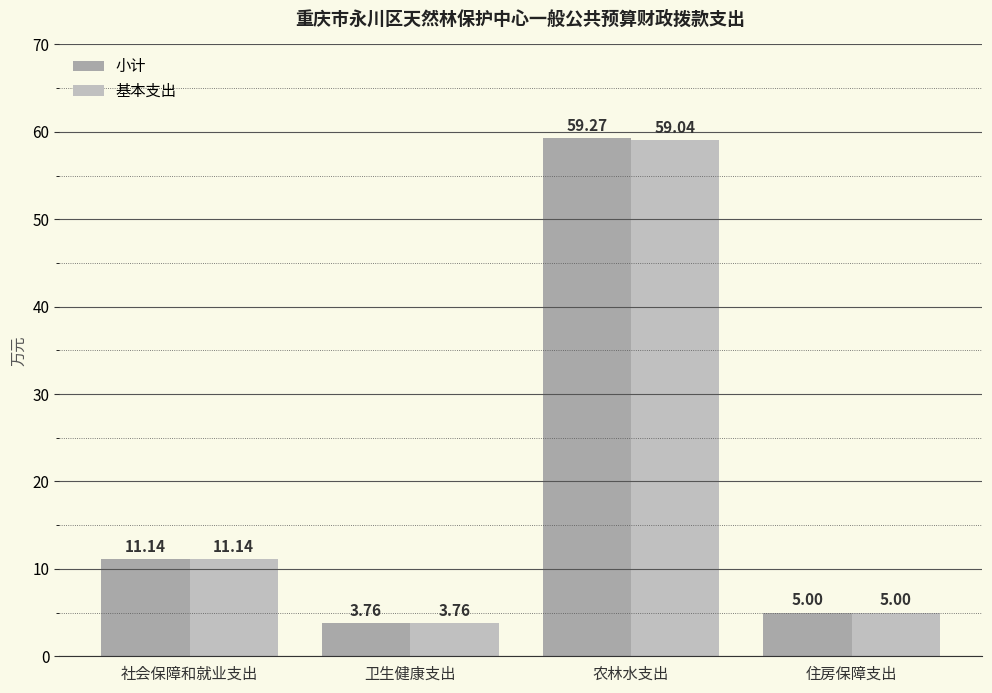

At 卫生健康支出, list the series in order from largest to smallest.

小计, 基本支出